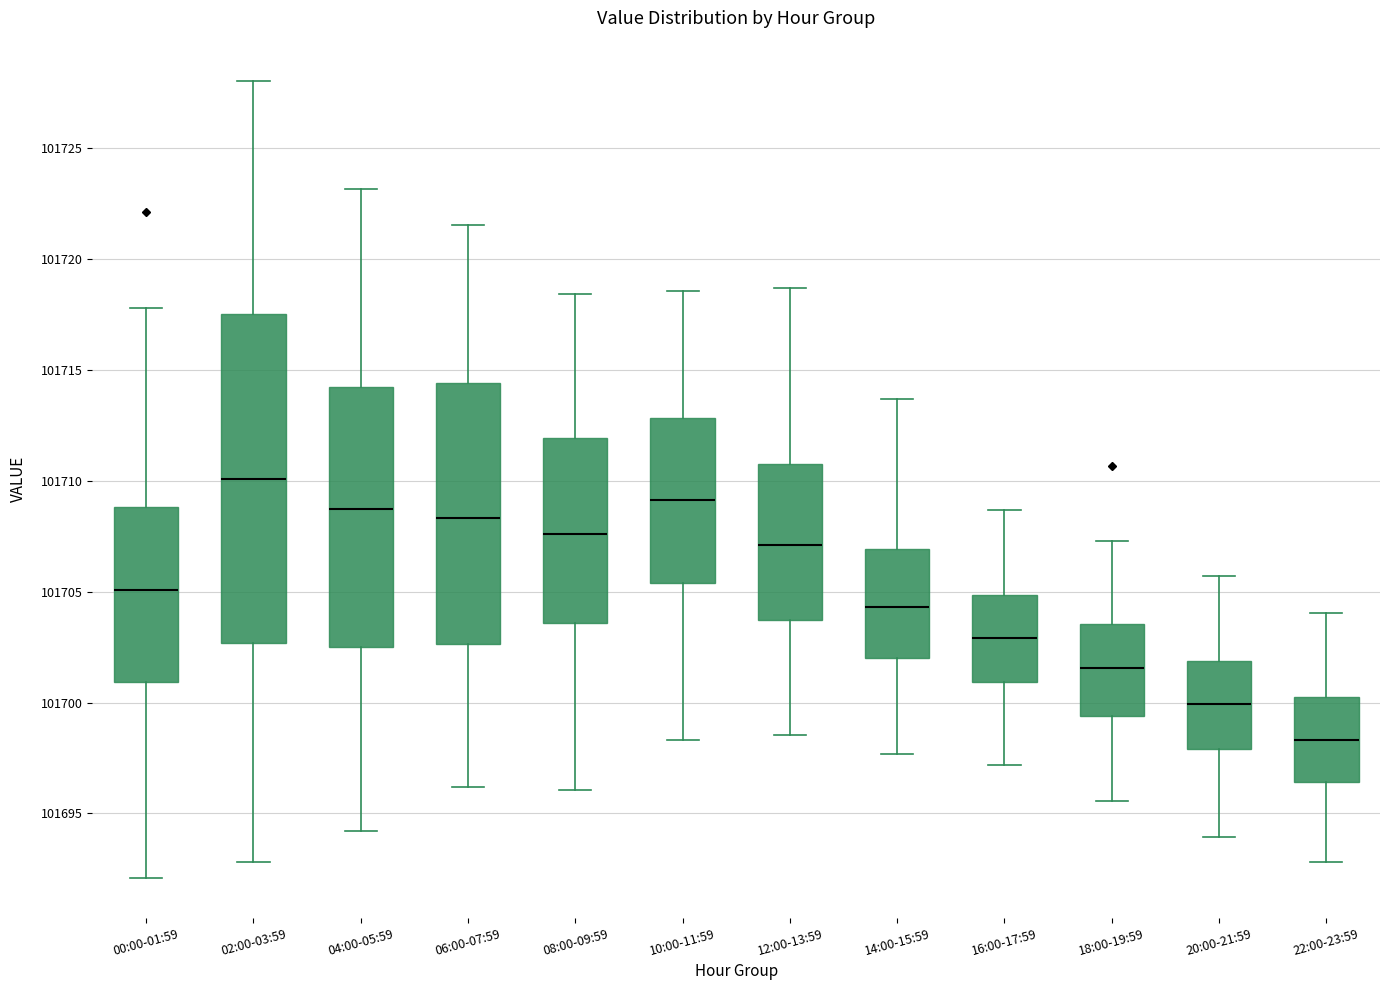

Which box has the highest median line?

02:00-03:59